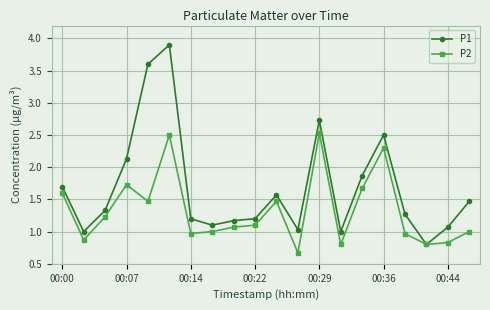

What is the smallest value displayed?

0.7